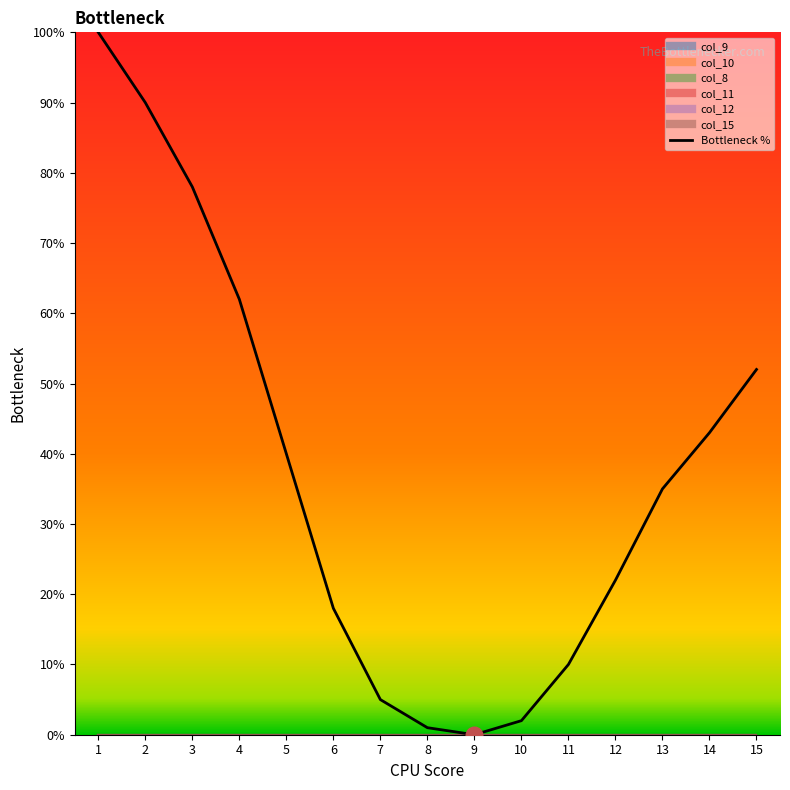

How many positive values are there?

14